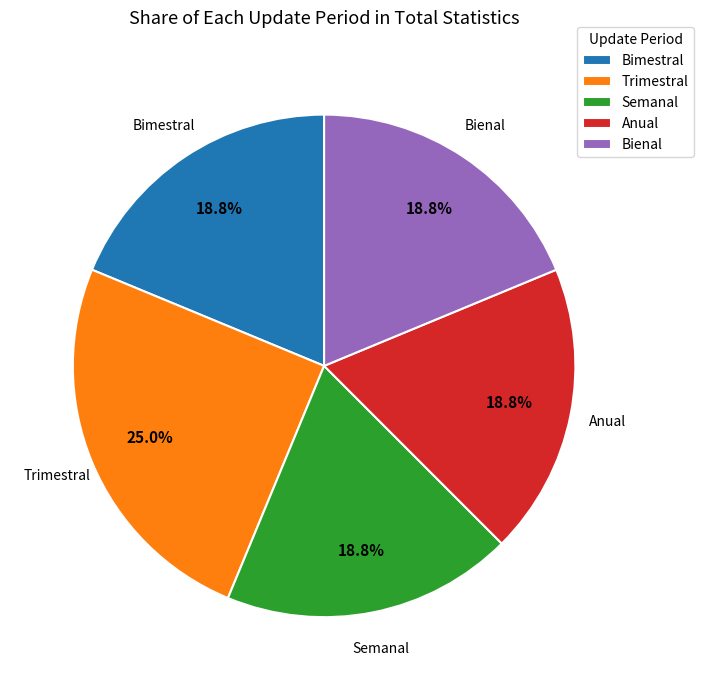

To the nearest percent, what percentage of the pie is Bienal?

19%